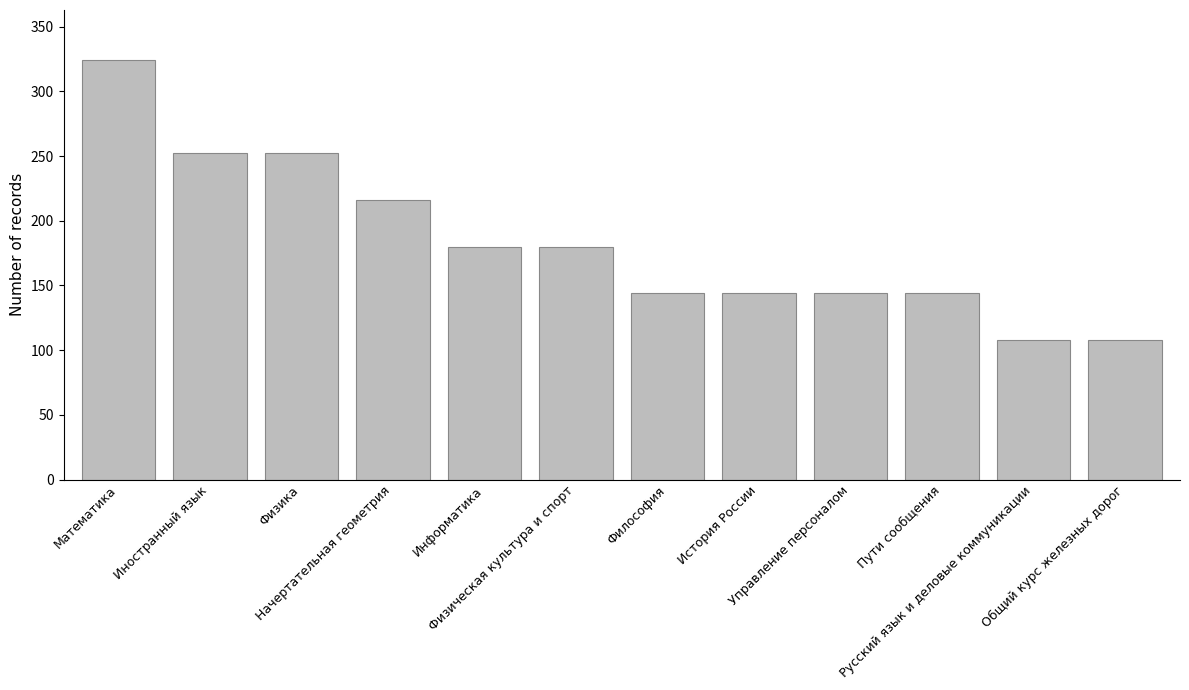

What is the sum of the values at История России and Физика?

396